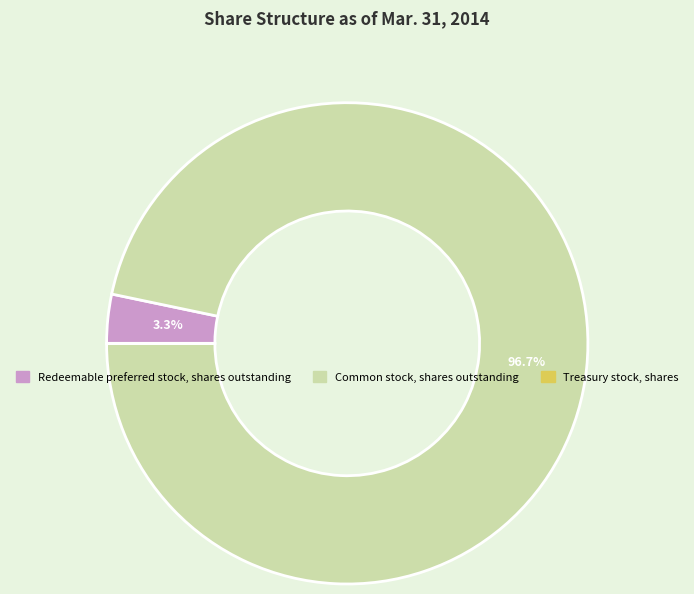

To the nearest percent, what portion does Common stock, shares outstanding represent?

97%